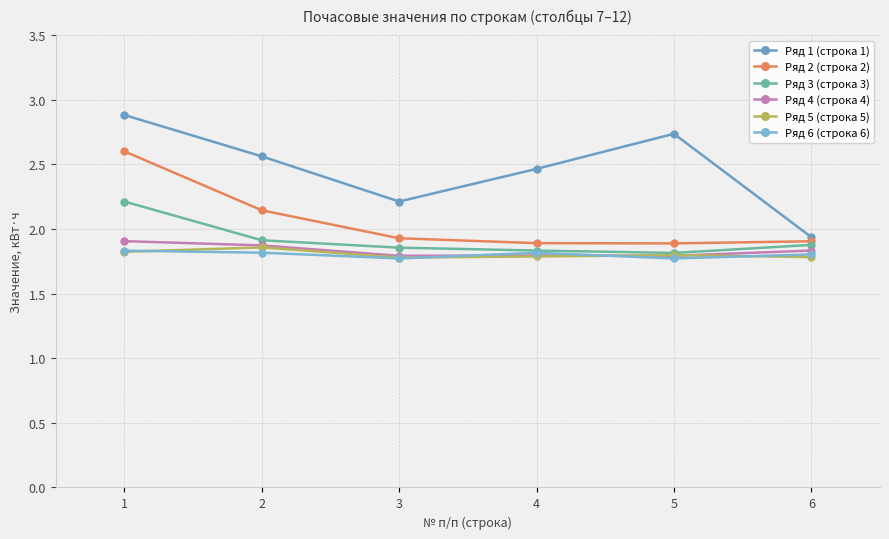

Reading right to left, list all the values displayed in this chart.

Ряд 1 (строка 1): 6=1.9	5=2.7	4=2.5	3=2.2	2=2.6	1=2.9
Ряд 2 (строка 2): 6=1.9	5=1.9	4=1.9	3=1.9	2=2.1	1=2.6
Ряд 3 (строка 3): 6=1.9	5=1.8	4=1.8	3=1.9	2=1.9	1=2.2
Ряд 4 (строка 4): 6=1.8	5=1.8	4=1.8	3=1.8	2=1.9	1=1.9
Ряд 5 (строка 5): 6=1.8	5=1.8	4=1.8	3=1.8	2=1.9	1=1.8
Ряд 6 (строка 6): 6=1.8	5=1.8	4=1.8	3=1.8	2=1.8	1=1.8